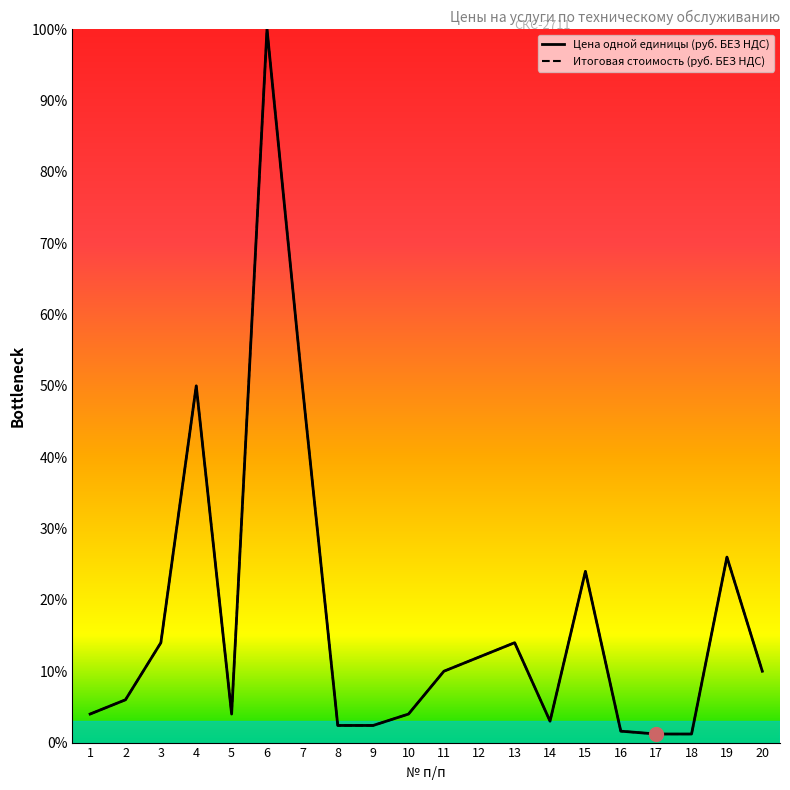

Reading right to left, what are all the values shown in this chart?

Цена одной единицы (руб. БЕЗ НДС): 10.0	26.0	1.2	1.2	1.6	24.0	3.0	14.0	12.0	10.0	4.0	2.4	2.4	50.0	100.0	4.0	50.0	14.0	6.0	4.0
Итоговая стоимость (руб. БЕЗ НДС): 10.0	26.0	1.2	1.2	1.6	24.0	3.0	14.0	12.0	10.0	4.0	2.4	2.4	50.0	100.0	4.0	50.0	14.0	6.0	4.0